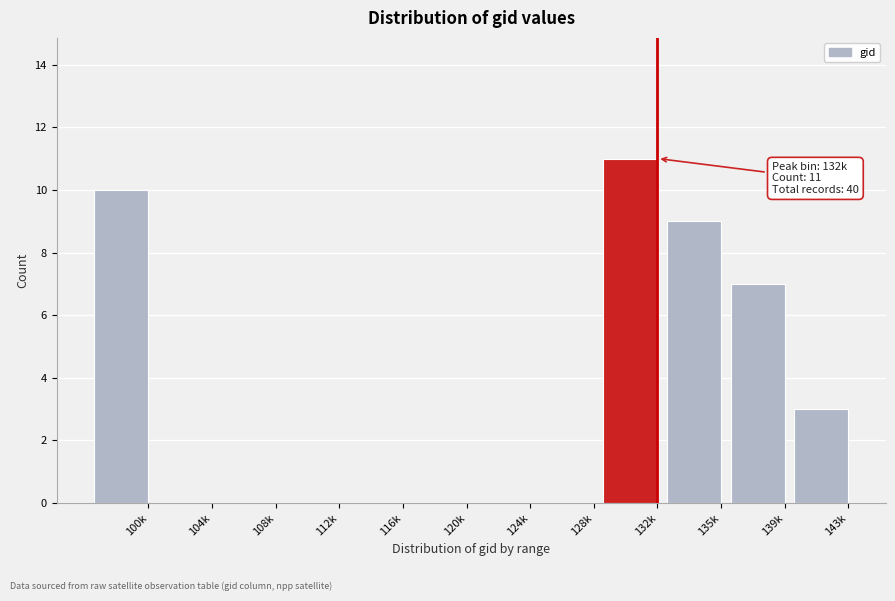

Reading right to left, extract all data points from this chart.

143k=3	139k=7	135k=9	132k=11	128k=0	124k=0	120k=0	116k=0	112k=0	108k=0	104k=0	100k=10